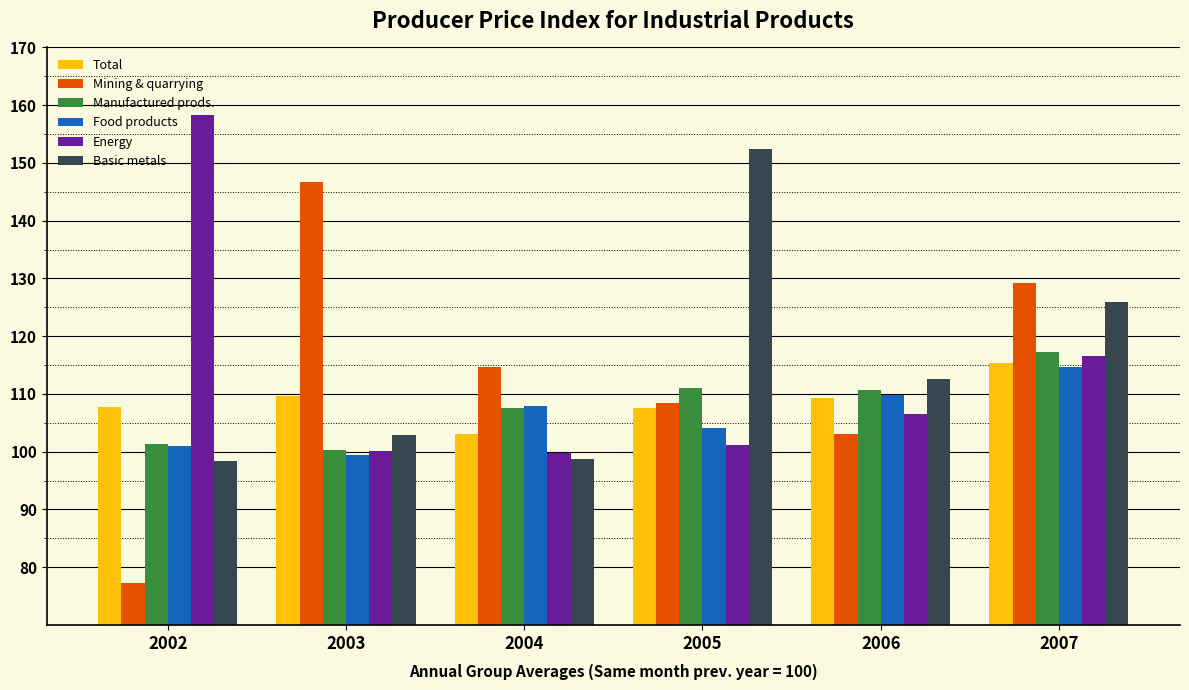

Where does the Total series first go above 109?

2003